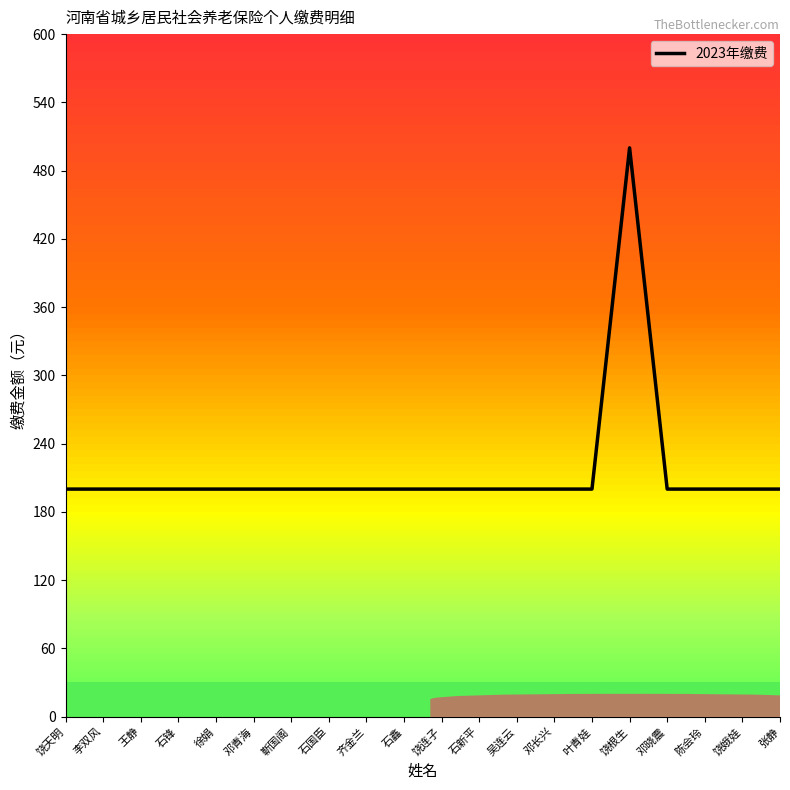

What position from the right is 石国臣?

13